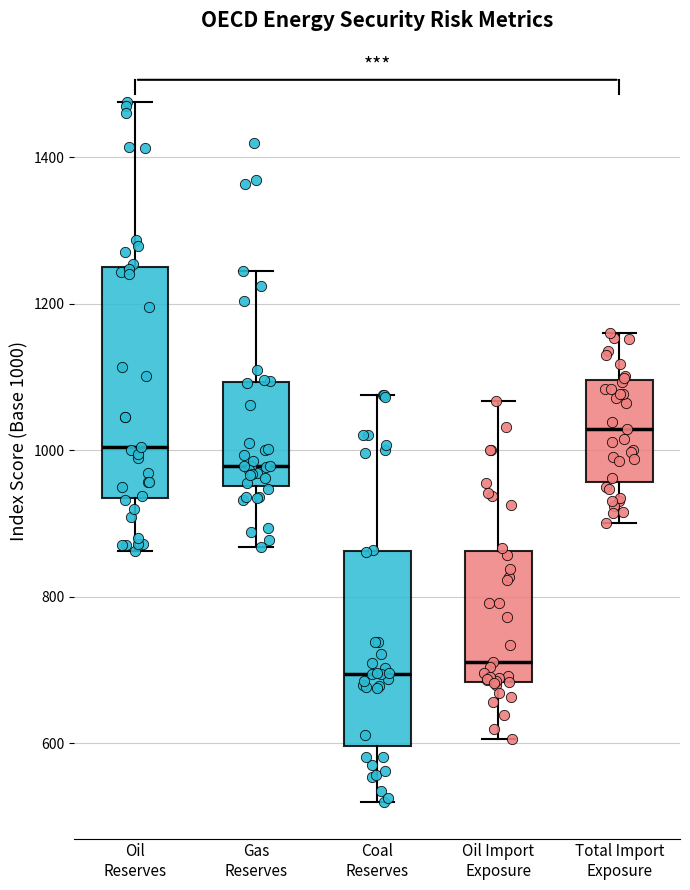

Reading left to right, transcribe this box plot: for each box, give where its median line is, the range the box spans, and where its two whiskers end, as read against the y-axis. The values are not printed on the chart, so give them approximately, as read against the axis.

Oil Reserves: median 1000, box 940 to 1260, whiskers 860 to 1480
Gas Reserves: median 980, box 960 to 1100, whiskers 860 to 1240
Coal Reserves: median 700, box 600 to 860, whiskers 520 to 1080
Oil Import Exposure: median 720, box 680 to 860, whiskers 600 to 1060
Total Import Exposure: median 1020, box 960 to 1100, whiskers 900 to 1160